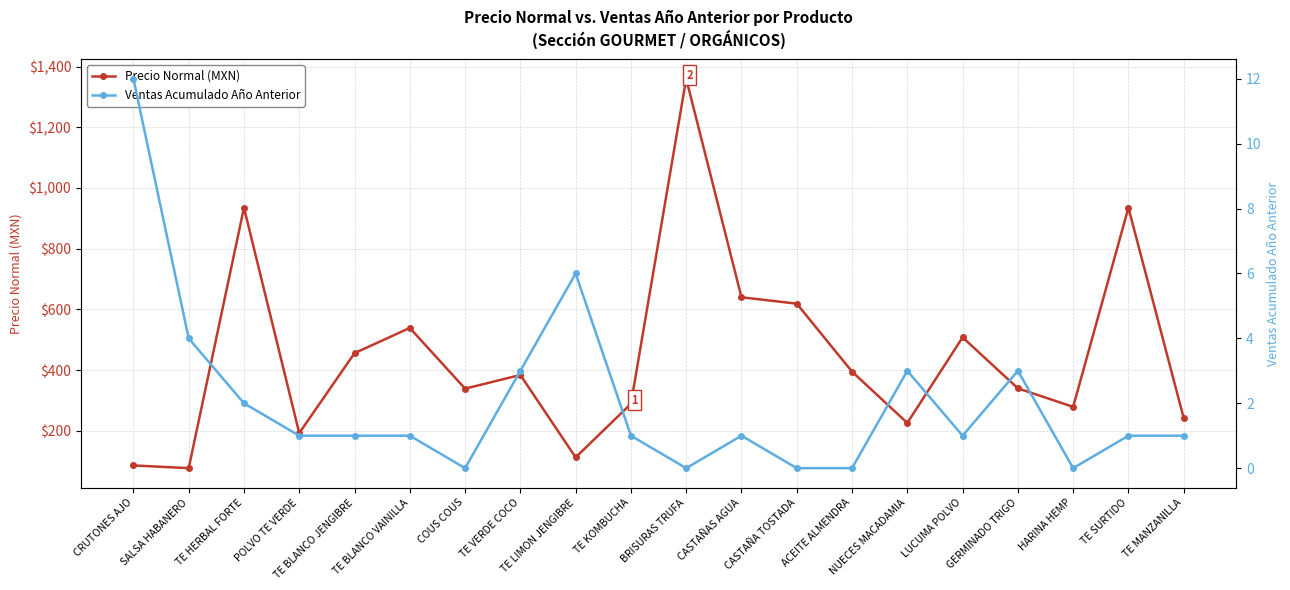

List the series in order of their peak value, lowest first.

Ventas Acumulado Año Anterior, Precio Normal (MXN)